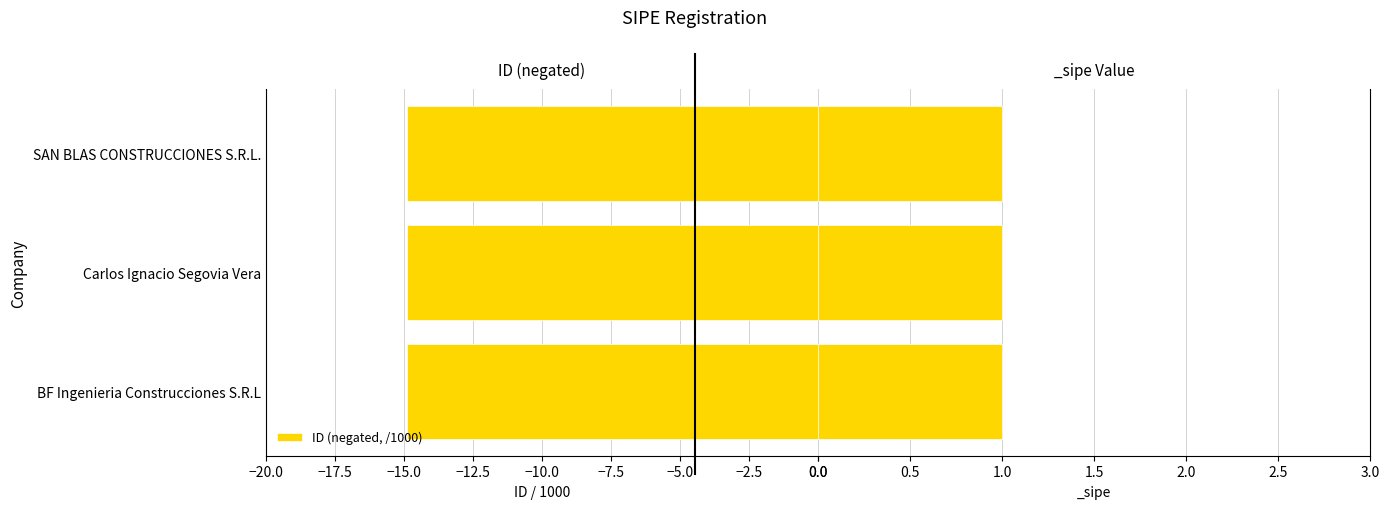

What is the minimum value shown in the chart?

-14.9